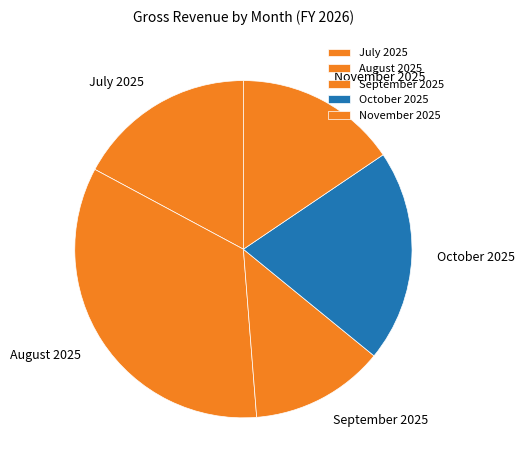

Does any single category account for the majority?

No